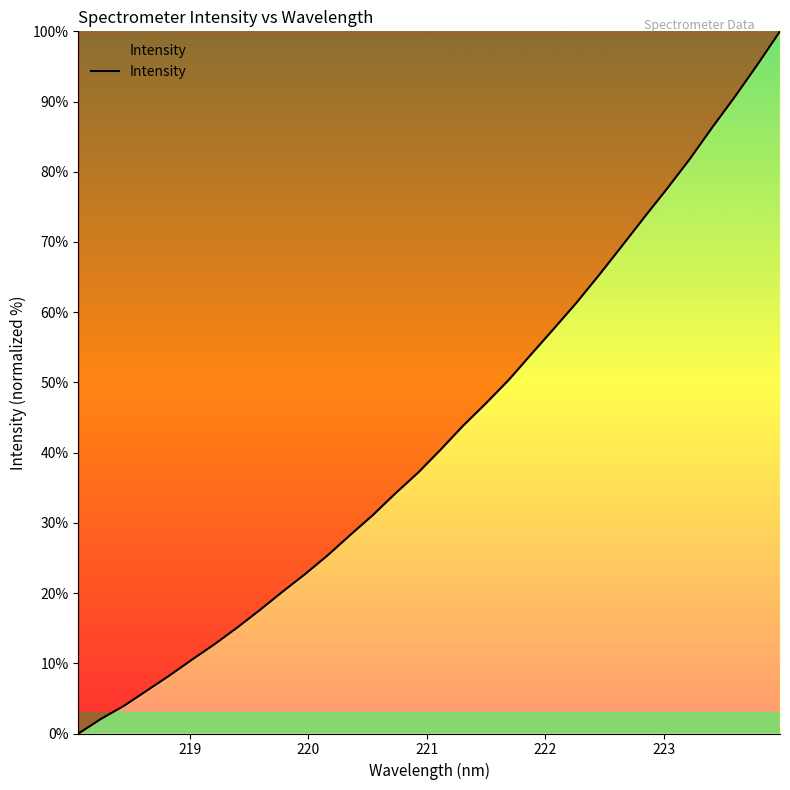

What is the average value?

42.8